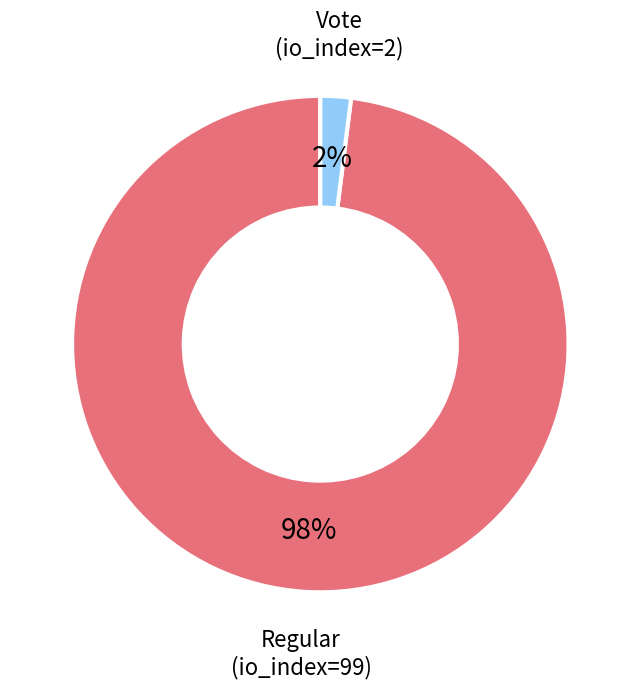

Does any single category account for the majority?

Yes